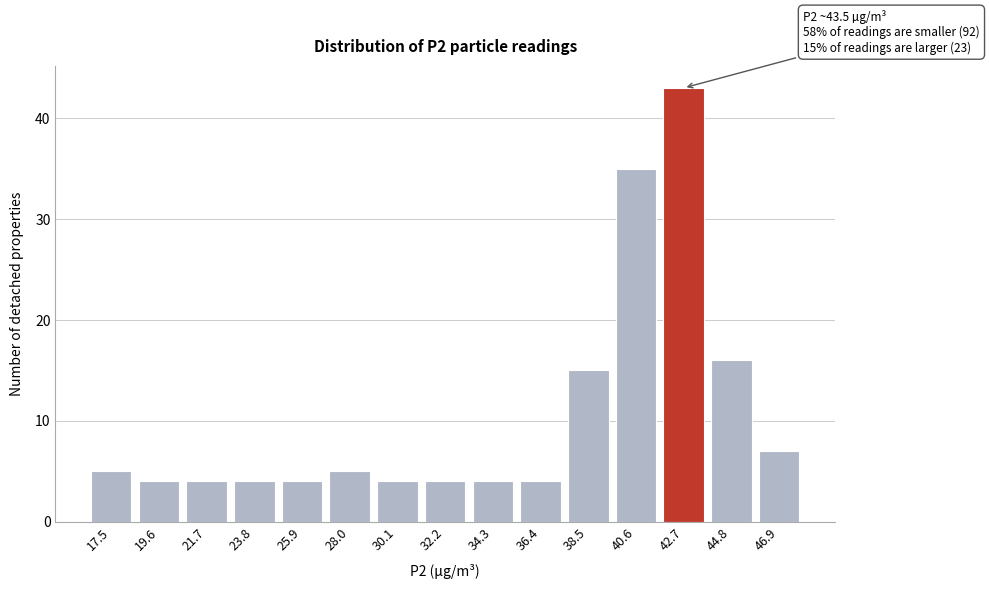

Reading left to right, transcribe all the data shown in this chart.

17.5=5	19.6=4	21.7=4	23.8=4	25.9=4	28.0=5	30.1=4	32.2=4	34.3=4	36.4=4	38.5=15	40.6=35	42.7=43	44.8=16	46.9=7